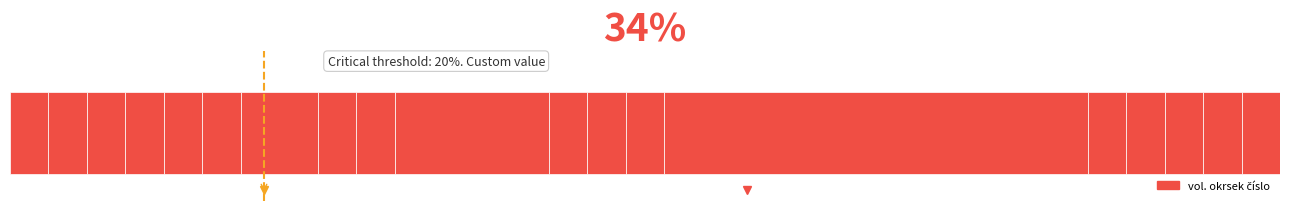

Does the chart contain any negative values?

No